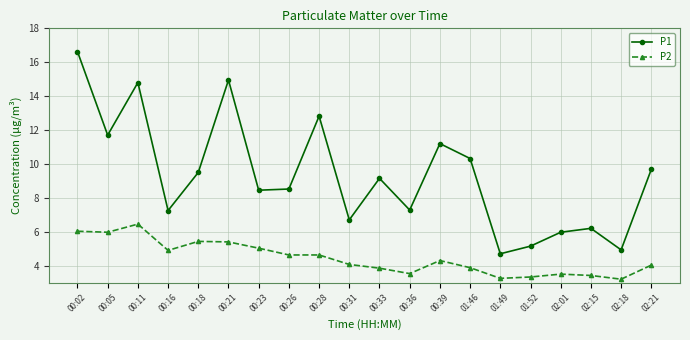

What is the difference between the highest and lowest values at 00:28?

8.2